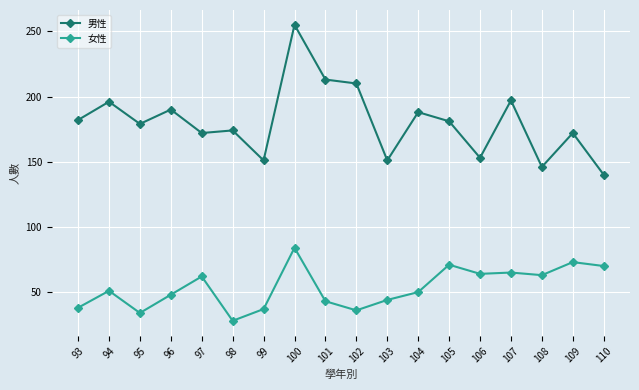

True or false: 男性 and 女性 cross at least once.

False